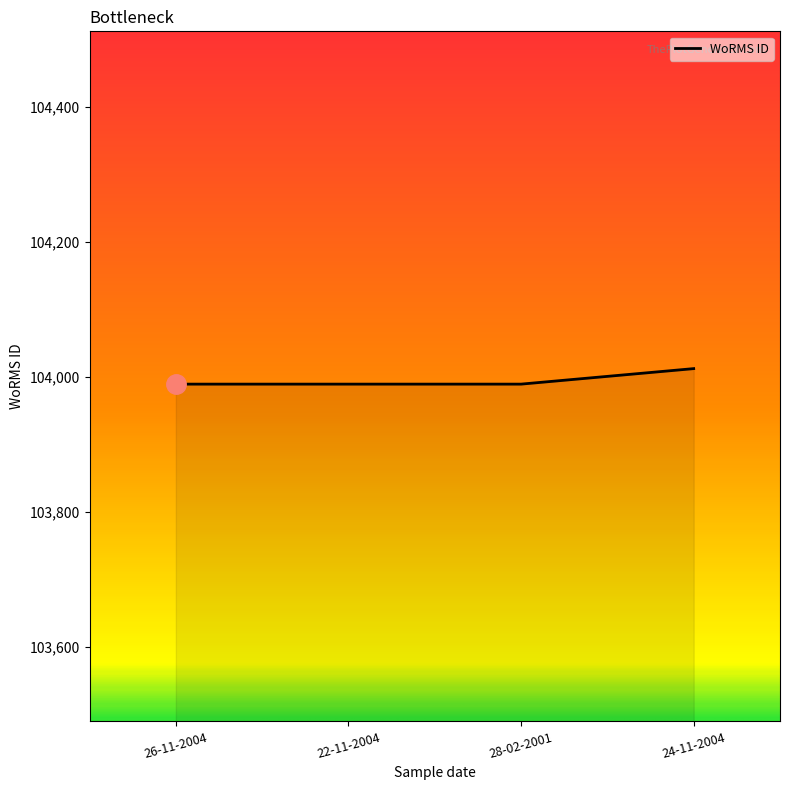

Is it true that the value at 22-11-2004 is 103989?

True